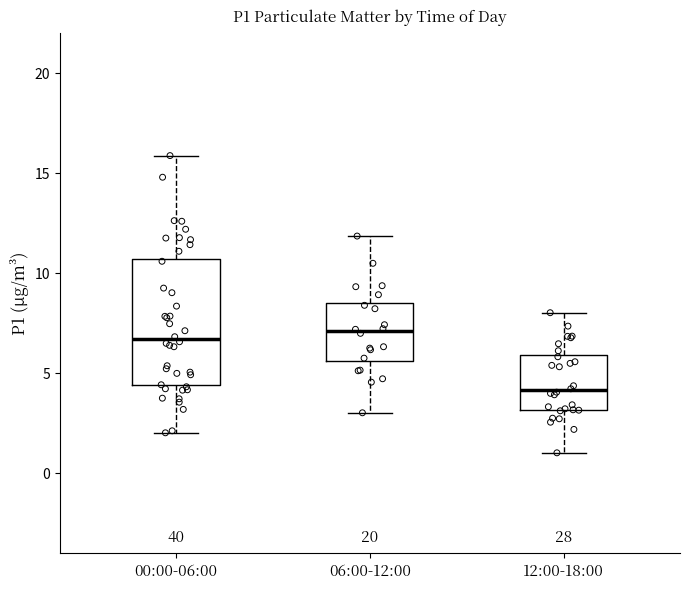

Reading left to right, transcribe this box plot: for each box, give where its median line is, the range the box spans, and where its two whiskers end, as read against the y-axis. The values are not printed on the chart, so give them approximately, as read against the axis.

00:00-06:00: median 6.5, box 4.5 to 10.5, whiskers 2.0 to 16.0
06:00-12:00: median 7.0, box 5.5 to 8.5, whiskers 3.0 to 12.0
12:00-18:00: median 4.0, box 3.0 to 6.0, whiskers 1.0 to 8.0